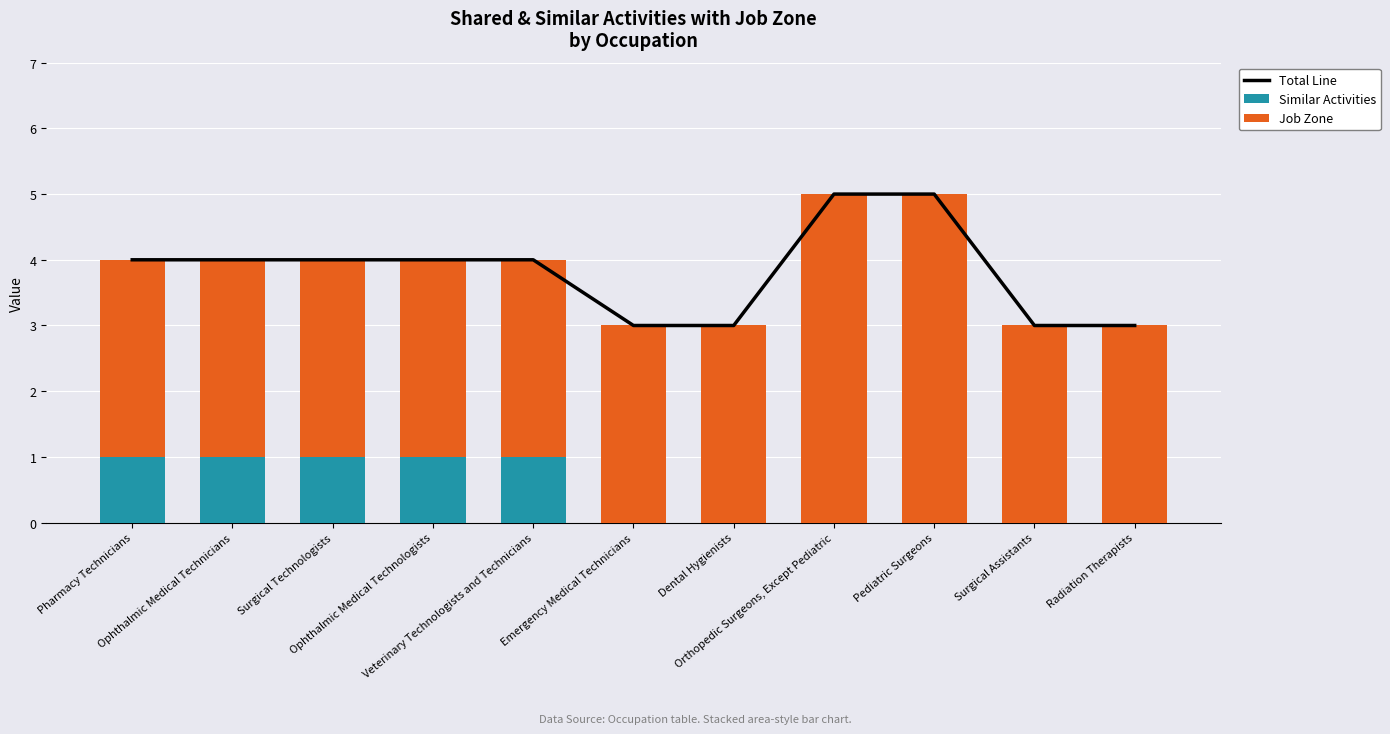

Count the number of categories in the chart.

11